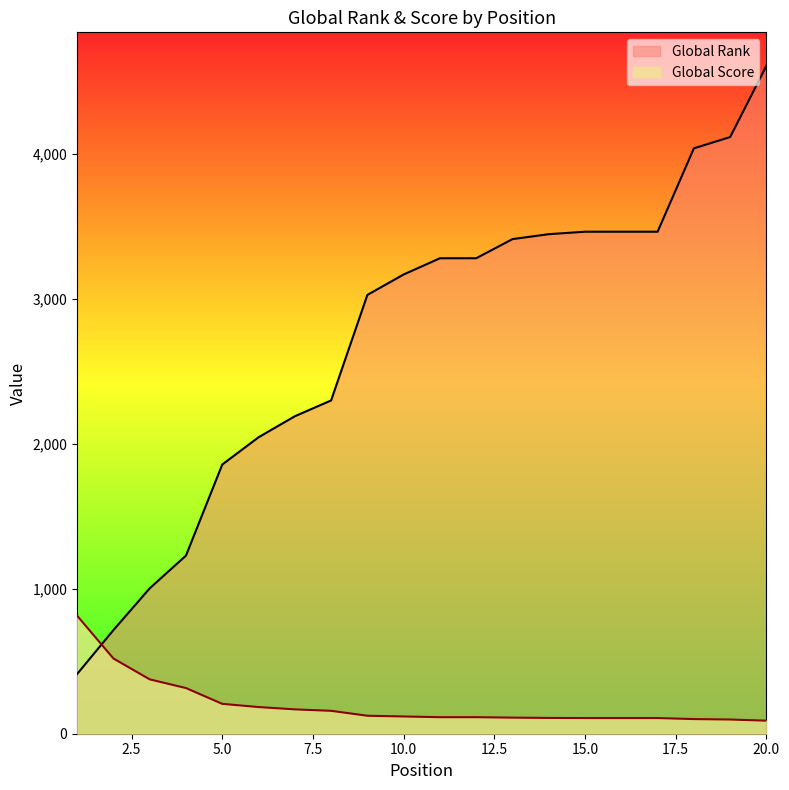

Which series has the widest spread of values?

Global Rank